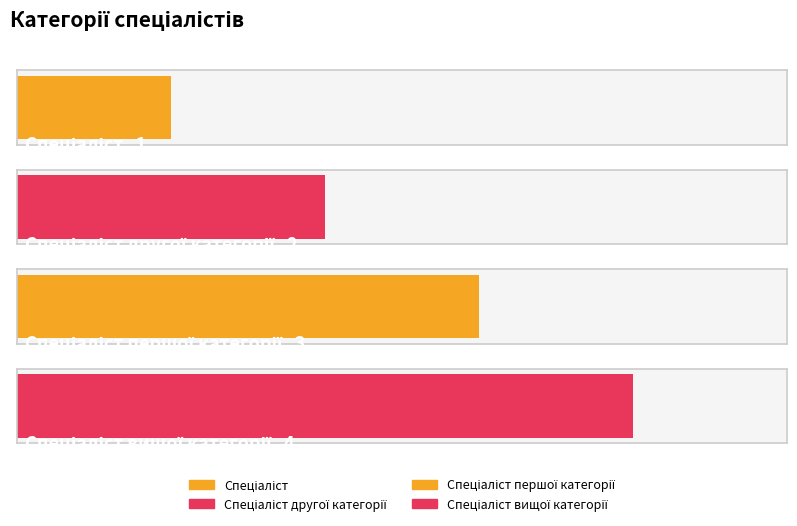

What is the difference between the maximum and minimum values?

3